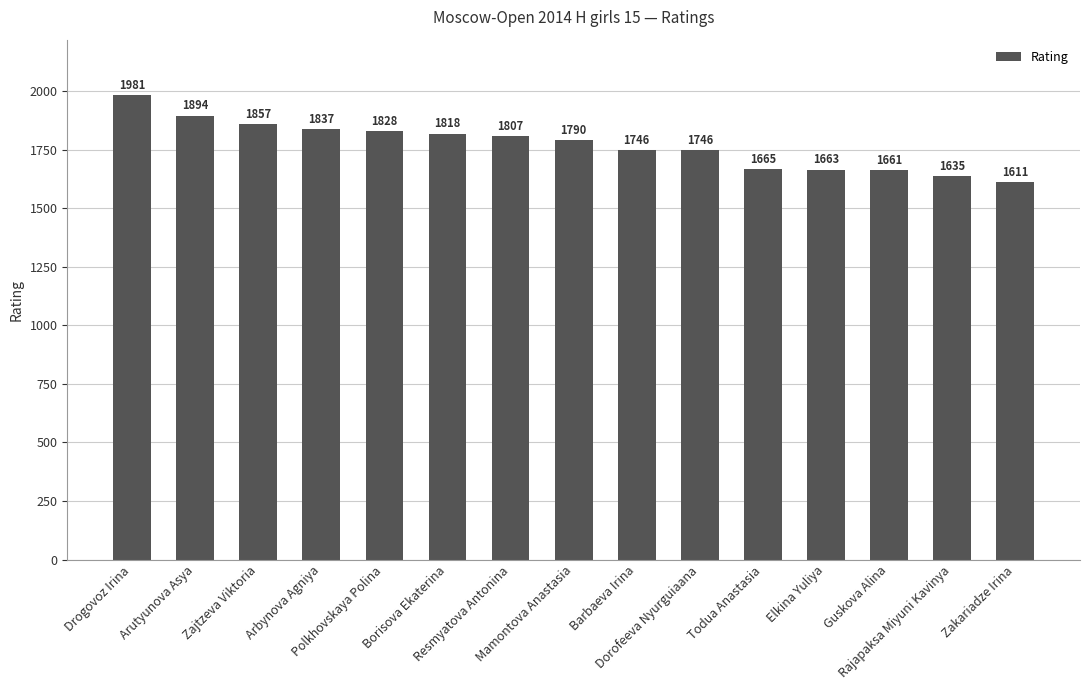

Approximately how many times larger is the value at Rajapaksa Miyuni Kavinya compared to Borisova Ekaterina?

0.9